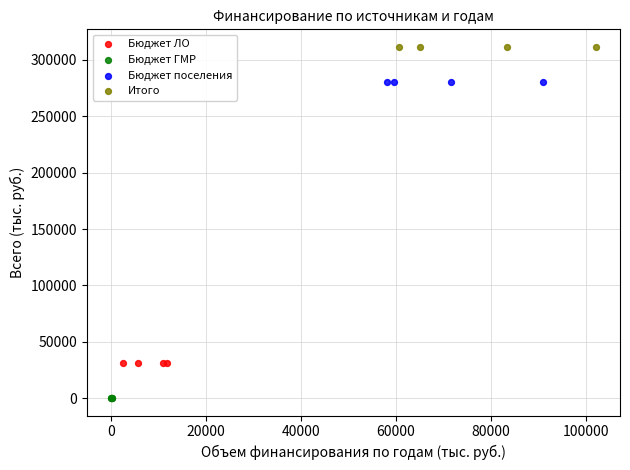

Which series contains the highest Y value?

Итого